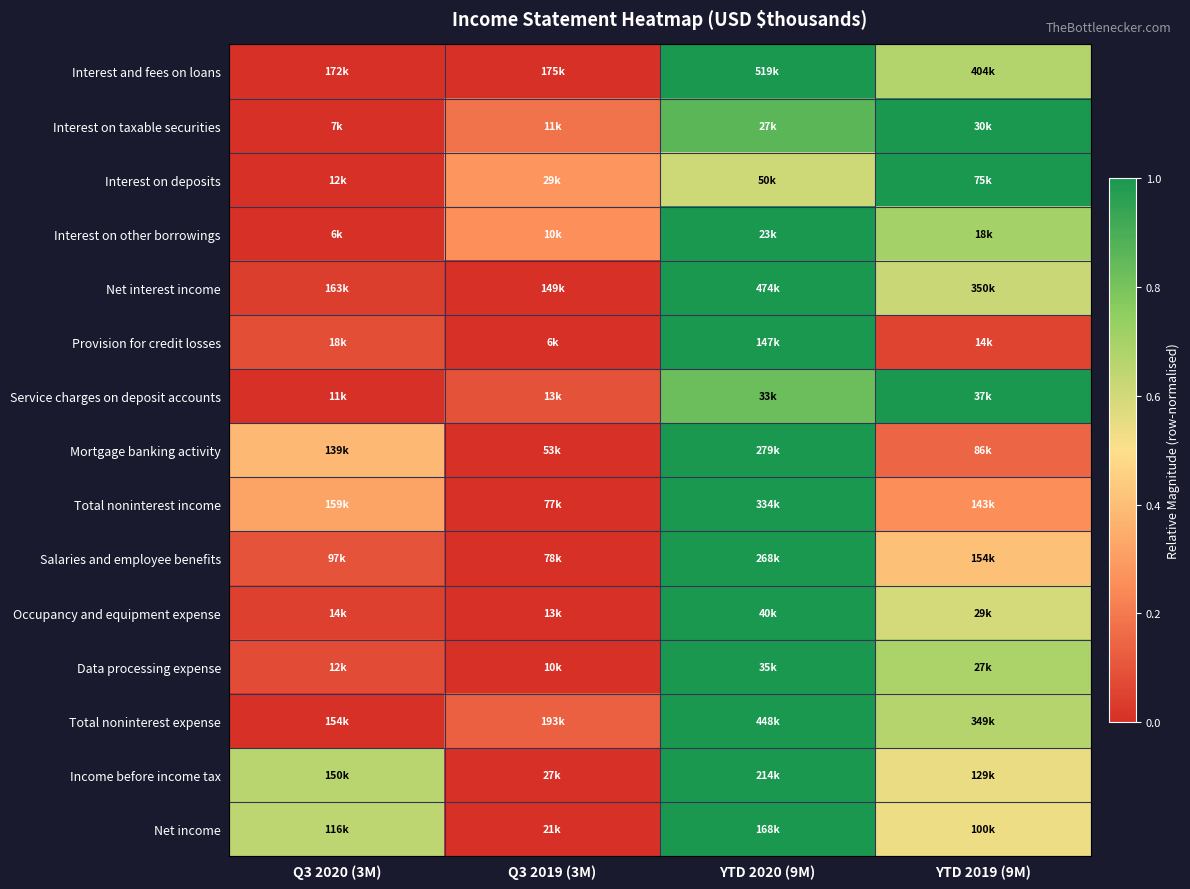

Reading left to right, list all the values displayed in this chart.

Interest and fees on loans: Q3 2020 (3M)=0.0	Q3 2019 (3M)=0.0	YTD 2020 (9M)=1.0	YTD 2019 (9M)=0.7
Interest on taxable securities: Q3 2020 (3M)=0.0	Q3 2019 (3M)=0.2	YTD 2020 (9M)=0.9	YTD 2019 (9M)=1.0
Interest on deposits: Q3 2020 (3M)=0.0	Q3 2019 (3M)=0.3	YTD 2020 (9M)=0.6	YTD 2019 (9M)=1.0
Interest on other borrowings: Q3 2020 (3M)=0.0	Q3 2019 (3M)=0.3	YTD 2020 (9M)=1.0	YTD 2019 (9M)=0.7
Net interest income: Q3 2020 (3M)=0.0	Q3 2019 (3M)=0.0	YTD 2020 (9M)=1.0	YTD 2019 (9M)=0.6
Provision for credit losses: Q3 2020 (3M)=0.1	Q3 2019 (3M)=0.0	YTD 2020 (9M)=1.0	YTD 2019 (9M)=0.1
Service charges on deposit accounts: Q3 2020 (3M)=0.0	Q3 2019 (3M)=0.1	YTD 2020 (9M)=0.8	YTD 2019 (9M)=1.0
Mortgage banking activity: Q3 2020 (3M)=0.4	Q3 2019 (3M)=0.0	YTD 2020 (9M)=1.0	YTD 2019 (9M)=0.1
Total noninterest income: Q3 2020 (3M)=0.3	Q3 2019 (3M)=0.0	YTD 2020 (9M)=1.0	YTD 2019 (9M)=0.3
Salaries and employee benefits: Q3 2020 (3M)=0.1	Q3 2019 (3M)=0.0	YTD 2020 (9M)=1.0	YTD 2019 (9M)=0.4
Occupancy and equipment expense: Q3 2020 (3M)=0.0	Q3 2019 (3M)=0.0	YTD 2020 (9M)=1.0	YTD 2019 (9M)=0.6
Data processing expense: Q3 2020 (3M)=0.1	Q3 2019 (3M)=0.0	YTD 2020 (9M)=1.0	YTD 2019 (9M)=0.7
Total noninterest expense: Q3 2020 (3M)=0.0	Q3 2019 (3M)=0.1	YTD 2020 (9M)=1.0	YTD 2019 (9M)=0.7
Income before income tax: Q3 2020 (3M)=0.7	Q3 2019 (3M)=0.0	YTD 2020 (9M)=1.0	YTD 2019 (9M)=0.5
Net income: Q3 2020 (3M)=0.6	Q3 2019 (3M)=0.0	YTD 2020 (9M)=1.0	YTD 2019 (9M)=0.5